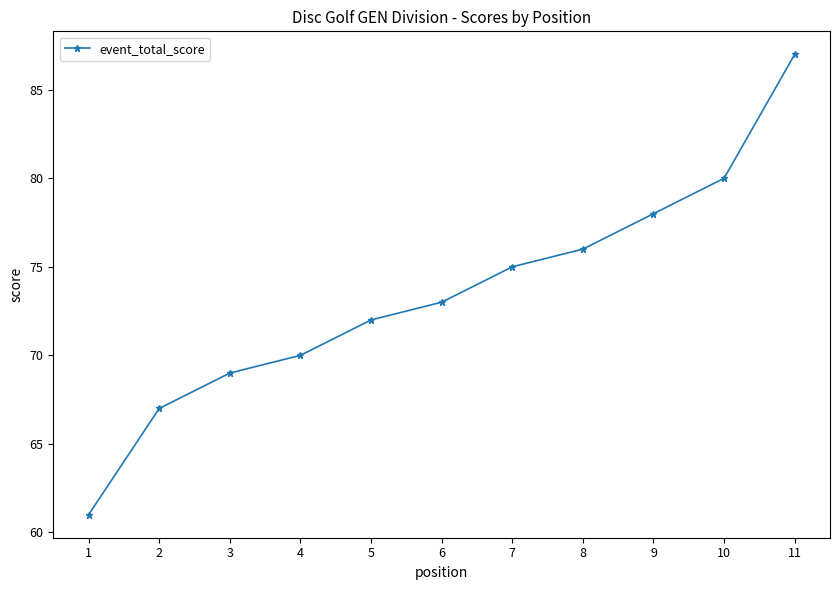

How many values are below 73?

5